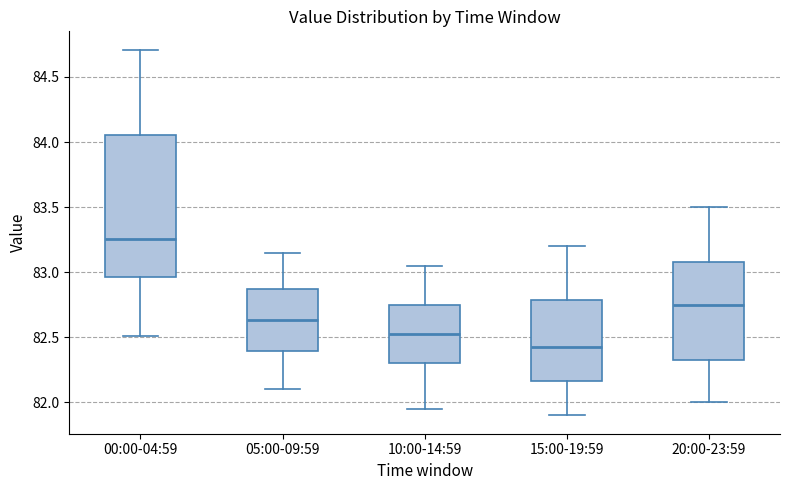

Reading left to right, transcribe this box plot: for each box, give where its median line is, the range the box spans, and where its two whiskers end, as read against the y-axis. The values are not printed on the chart, so give them approximately, as read against the axis.

00:00-04:59: median 83.25, box 82.95 to 84.05, whiskers 82.50 to 84.70
05:00-09:59: median 82.65, box 82.40 to 82.90, whiskers 82.10 to 83.15
10:00-14:59: median 82.55, box 82.30 to 82.75, whiskers 81.95 to 83.05
15:00-19:59: median 82.45, box 82.15 to 82.80, whiskers 81.90 to 83.20
20:00-23:59: median 82.75, box 82.35 to 83.10, whiskers 82.00 to 83.50